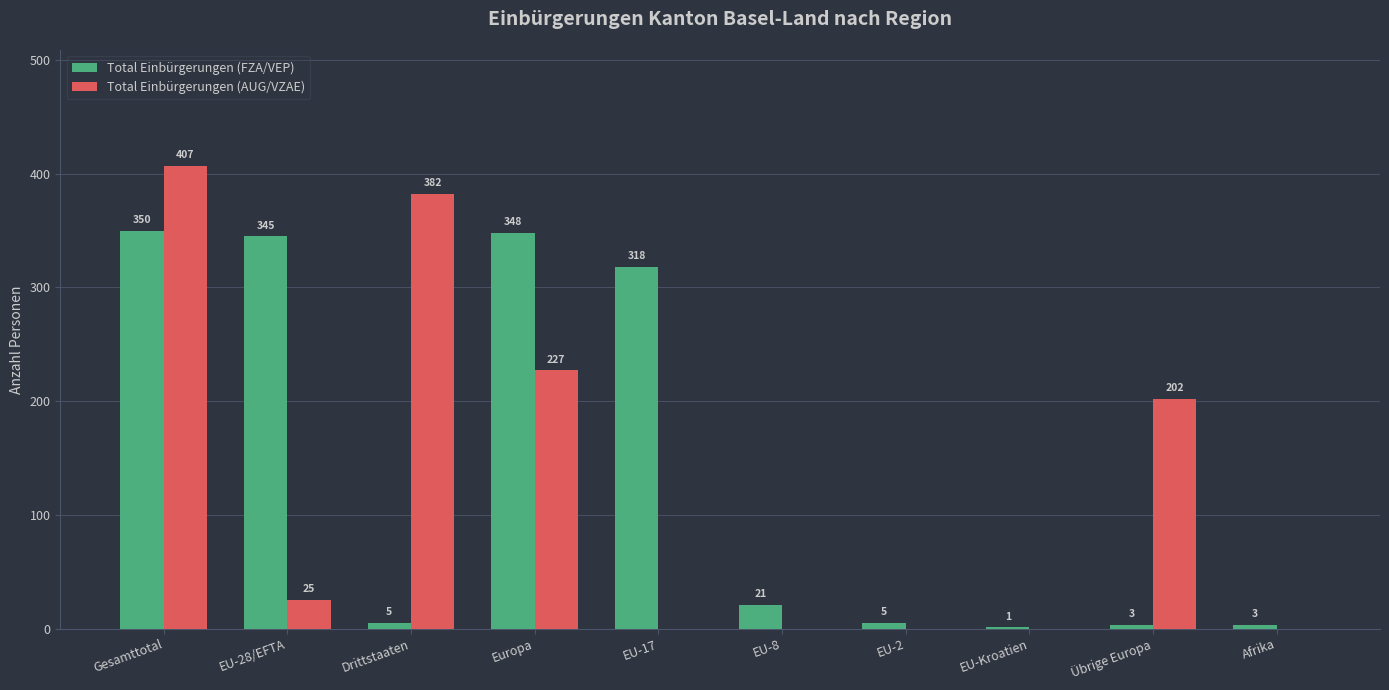

Is it true that Total Einbürgerungen (AUG/VZAE) equals -208 at EU-Kroatien?

False